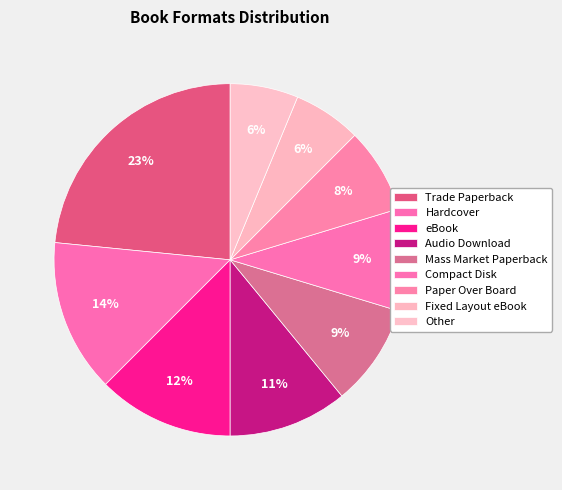

Which slice is the smallest?

Fixed Layout eBook